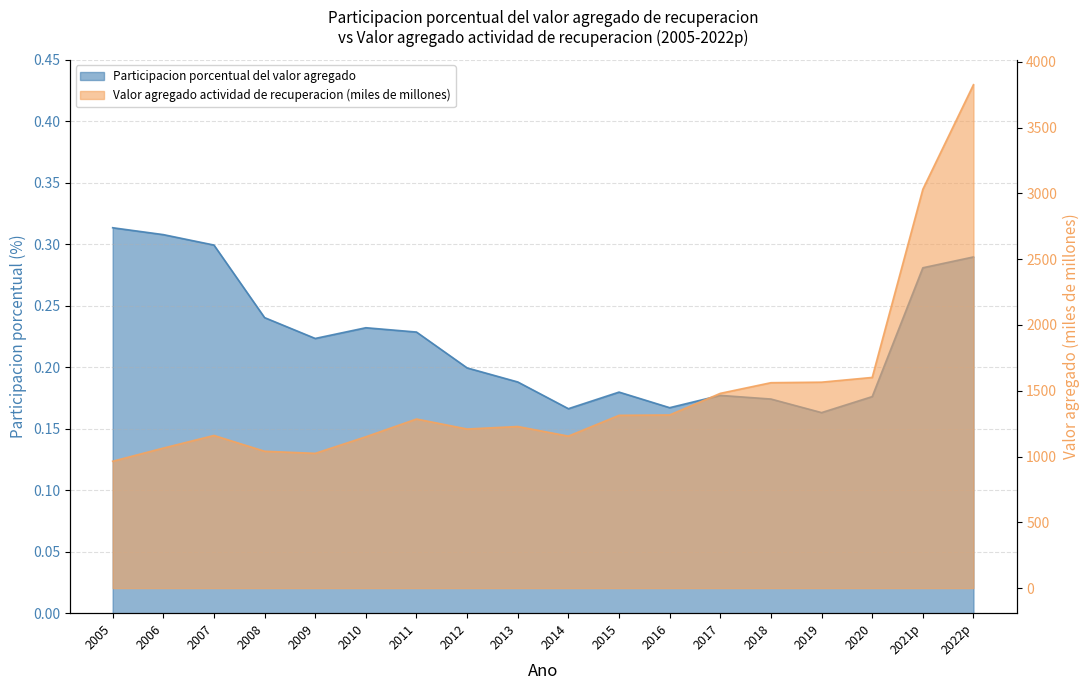

True or false: Participacion porcentual del valor agregado and Valor agregado actividad de recuperacion cross at least once.

False